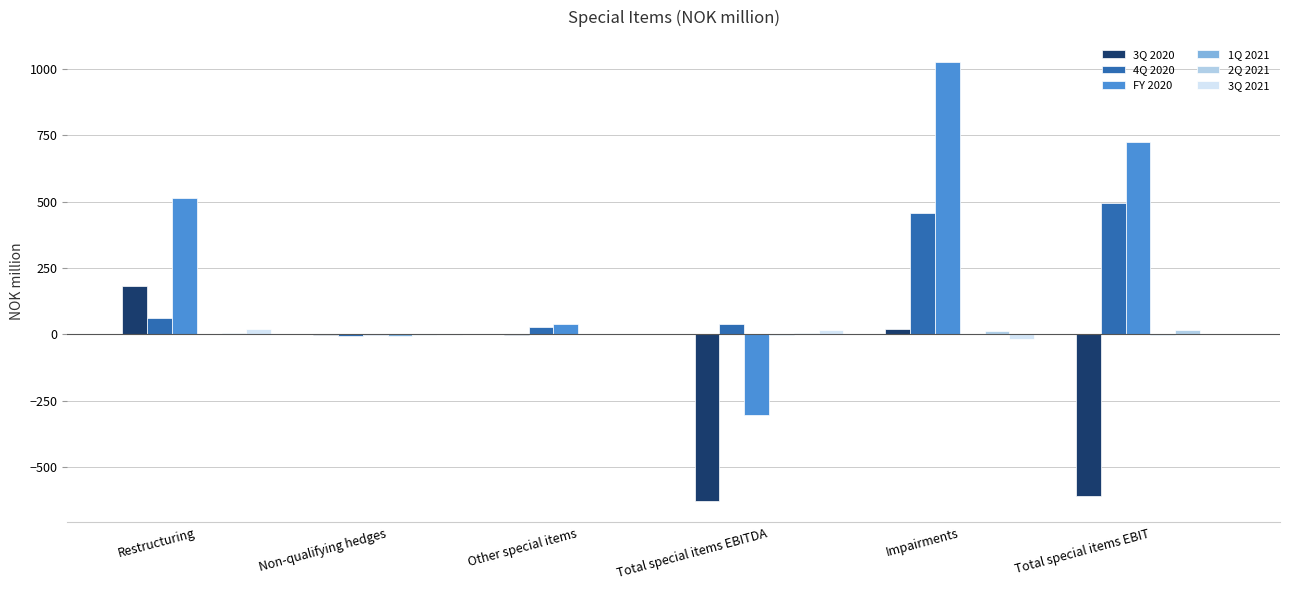

The value of FY 2020 at Other special items is 39.0. True or false?

True